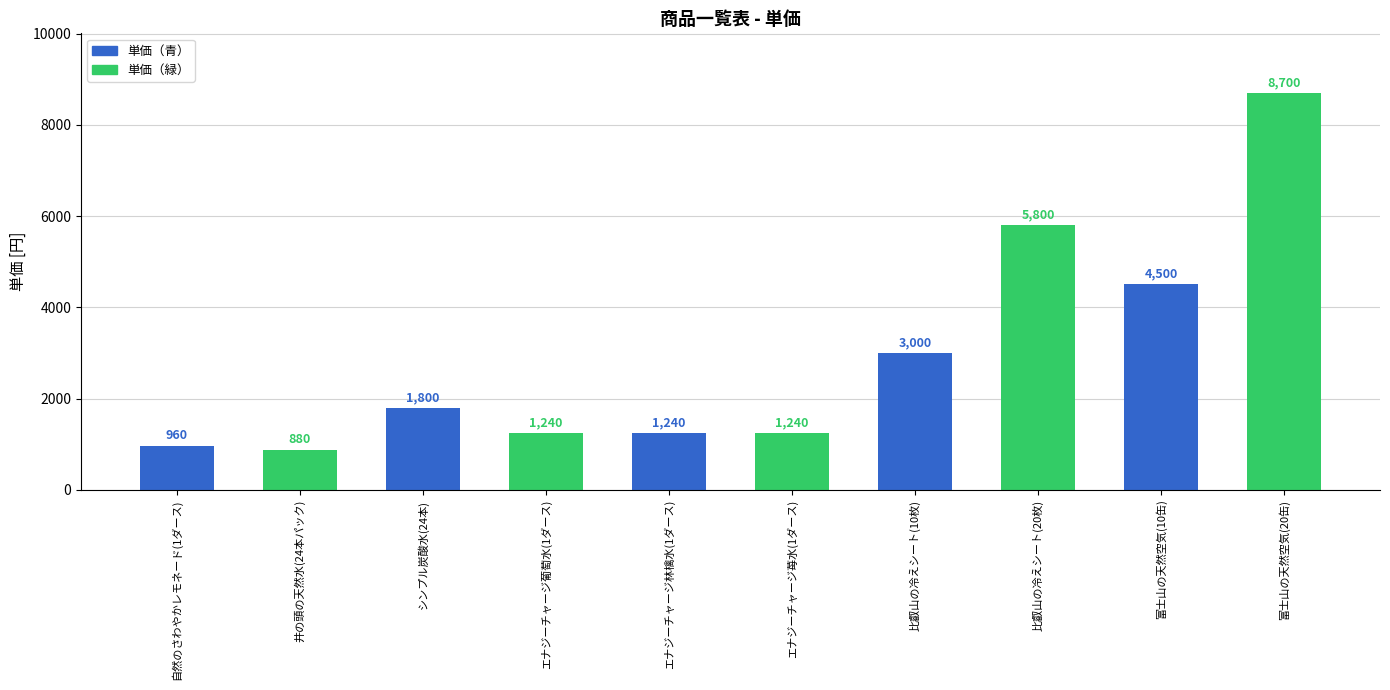

Is it true that the value at 比叡山の冷えシート(10枚) is 3000?

True